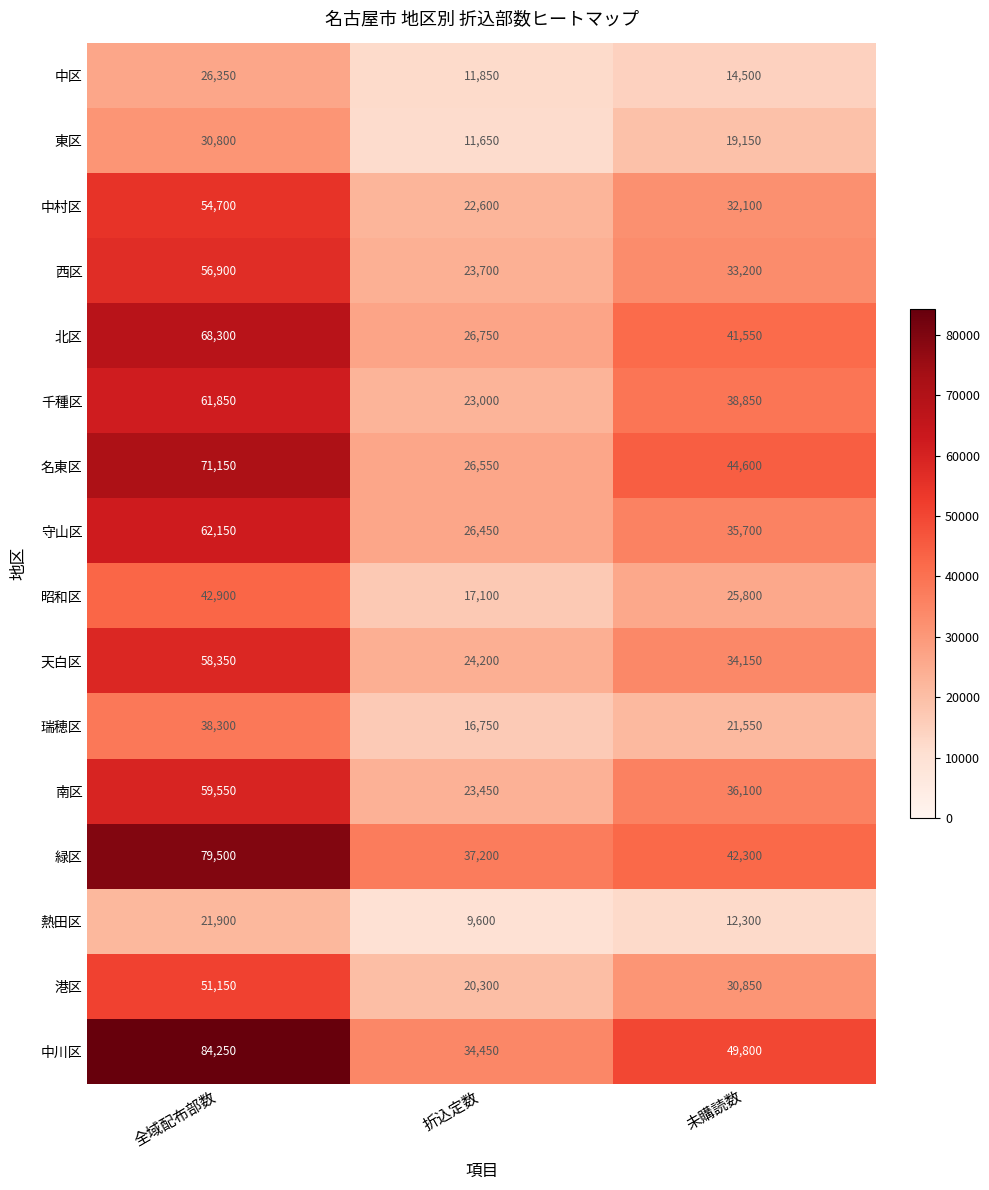

True or false: 熱田区 has a value of 12300 at 未購読数.

True